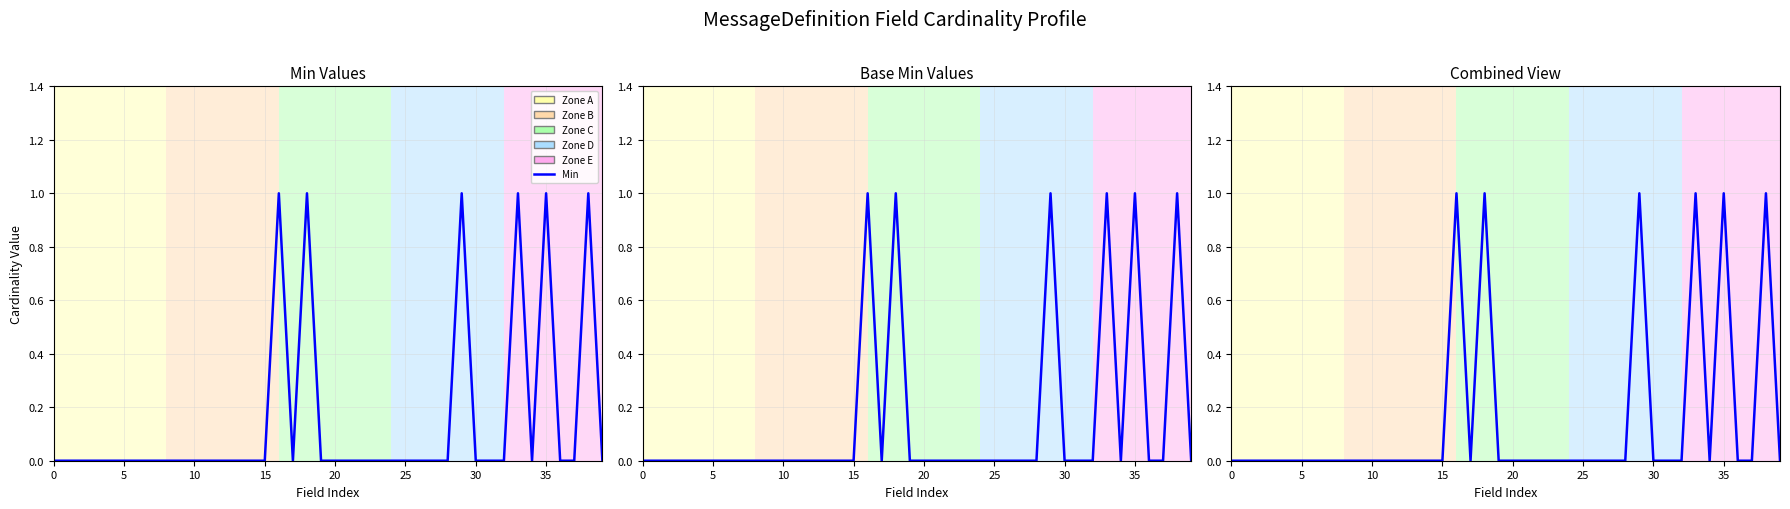

What is the label of the 29th point from the right?

11